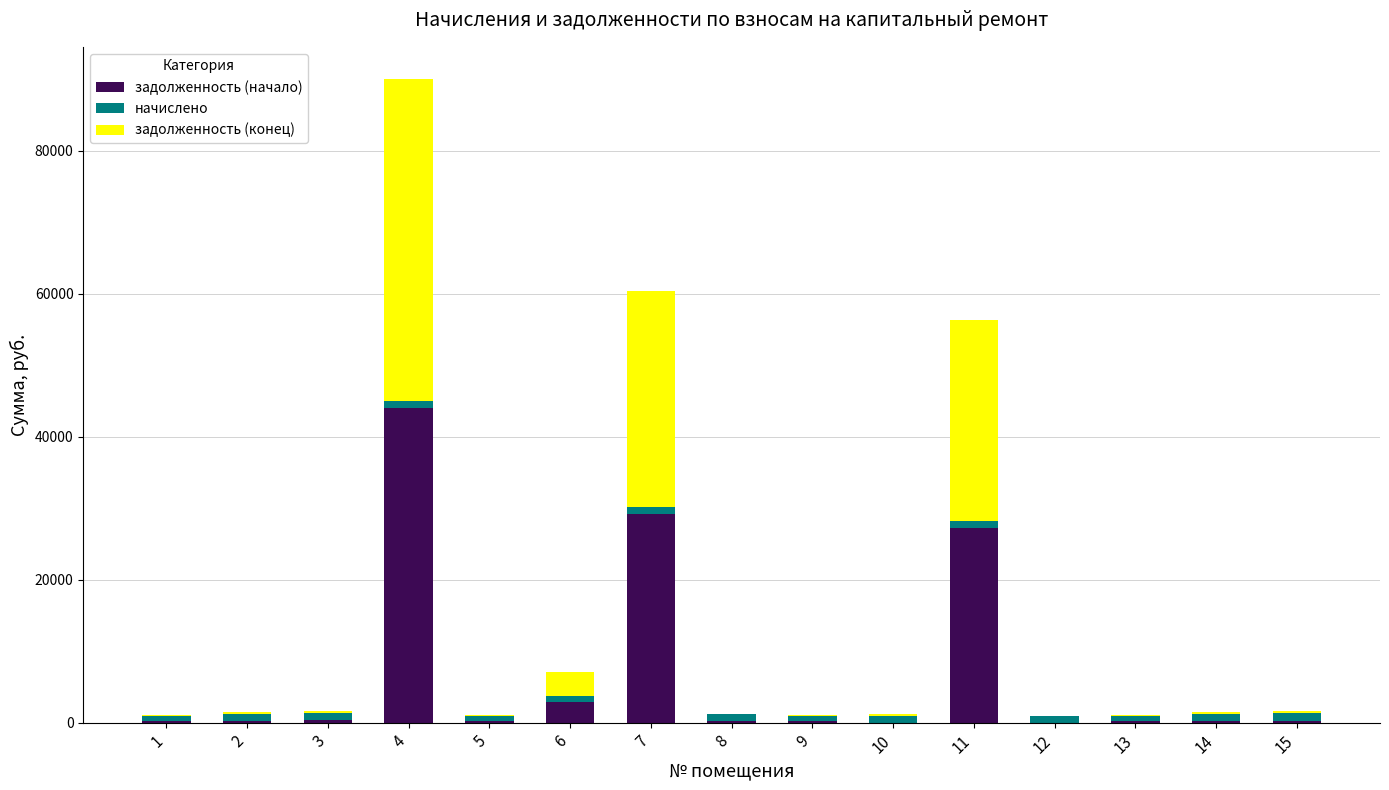

What is the total value across all series at 7?

60356.9